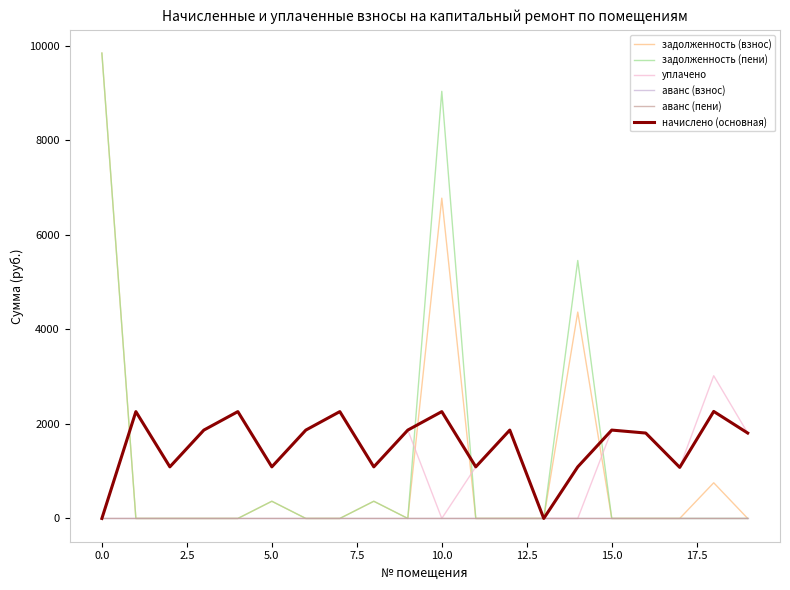

What is the maximum value shown in the chart?

9844.1